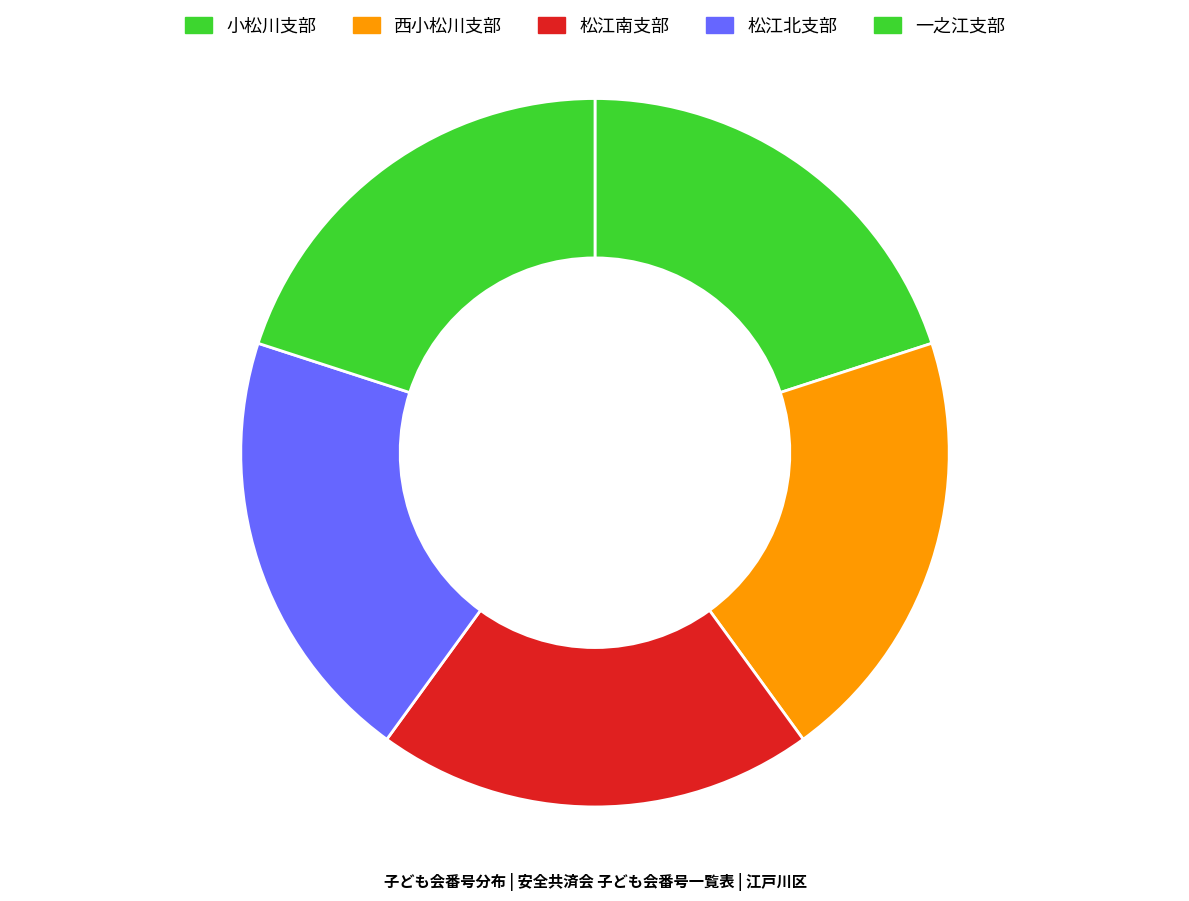

Approximately how many times larger is the value at 小松川支部 compared to 松江南支部?

1.0